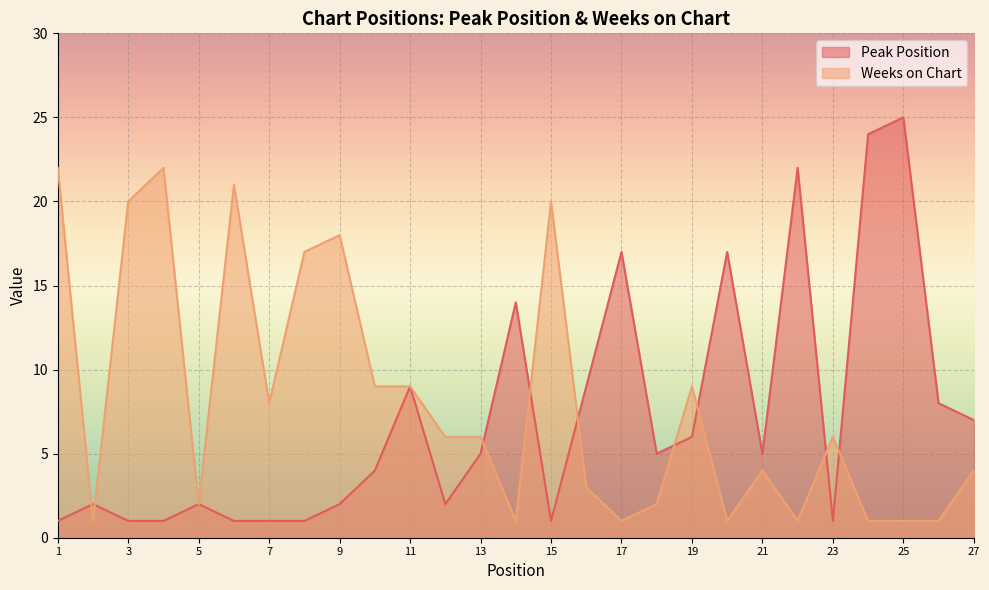

At 21, list the series in order from largest to smallest.

Peak Position, Weeks on Chart